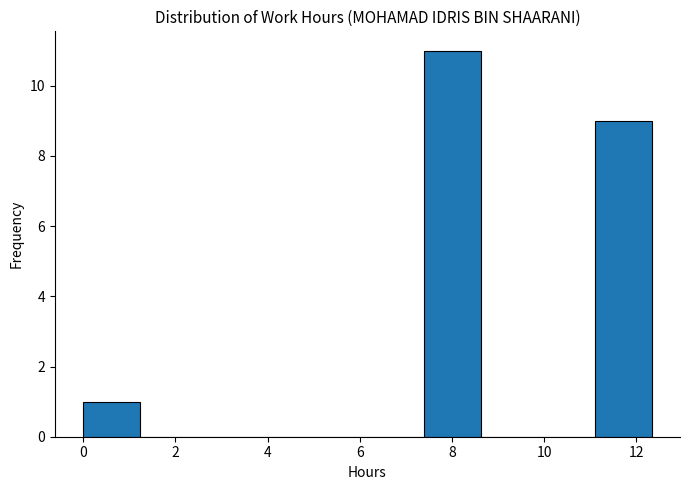

Over which range of the x-axis is the bar tallest?

7.4 to 8.6